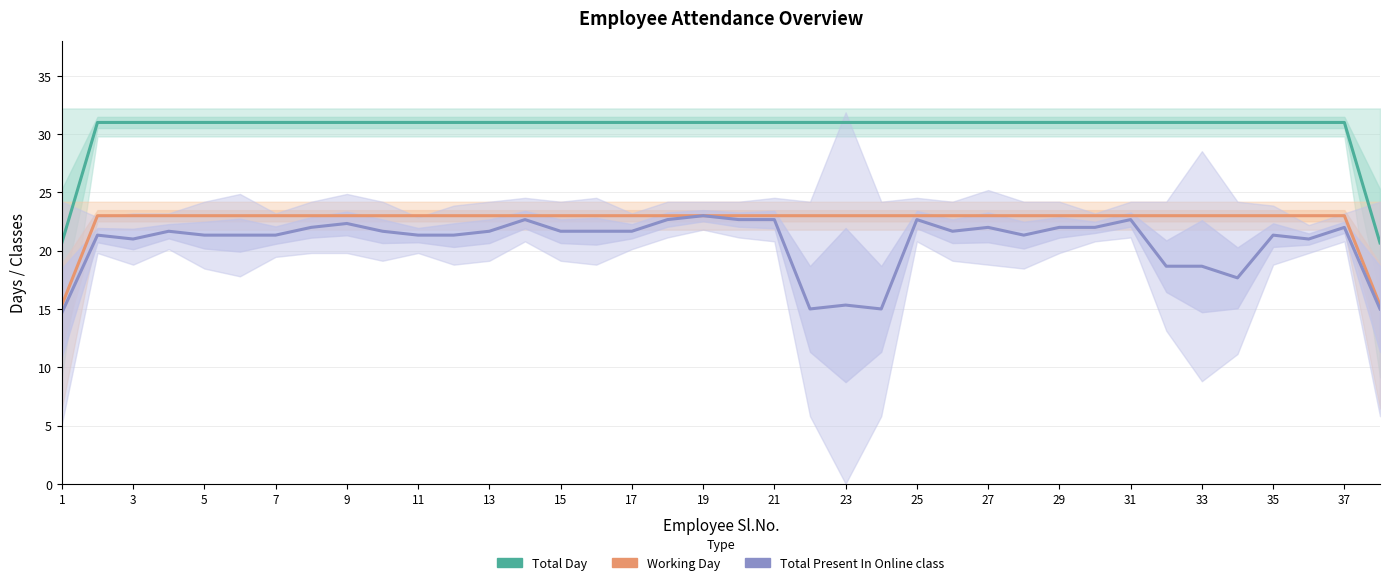

What are all the series names shown in the legend?

Total Day, Working Day, Total Present In Online class